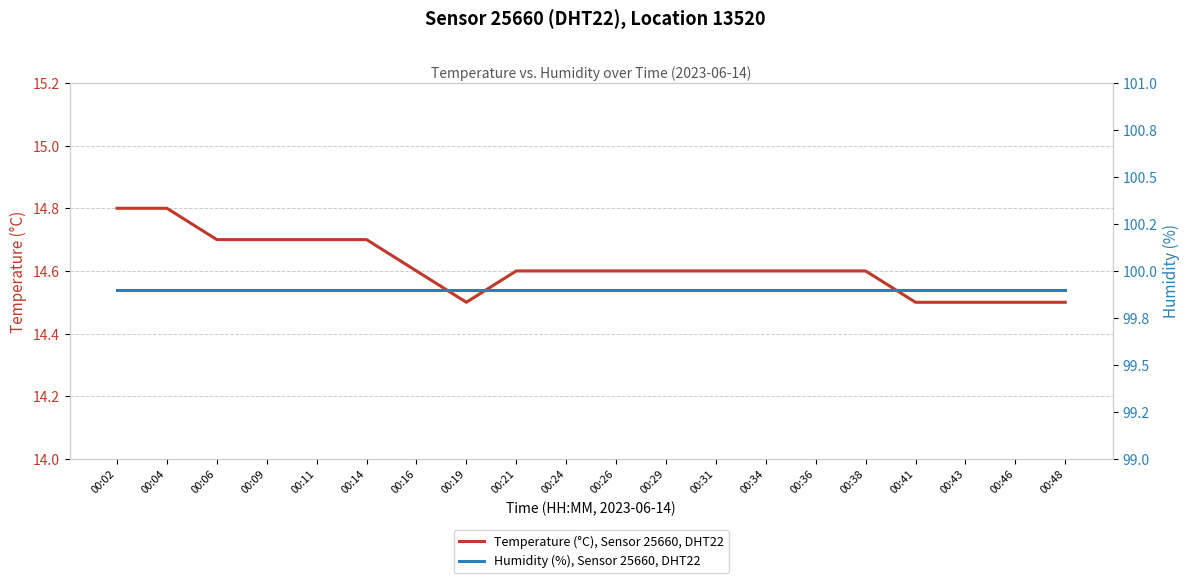

What is the difference between the highest and lowest values at 00:16?

85.3